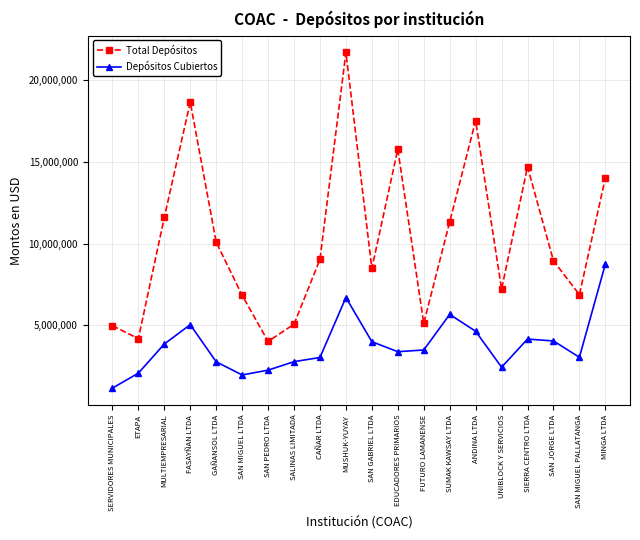

At which label does Depósitos Cubiertos first exceed 3496988?

MULTIEMPRESARIAL